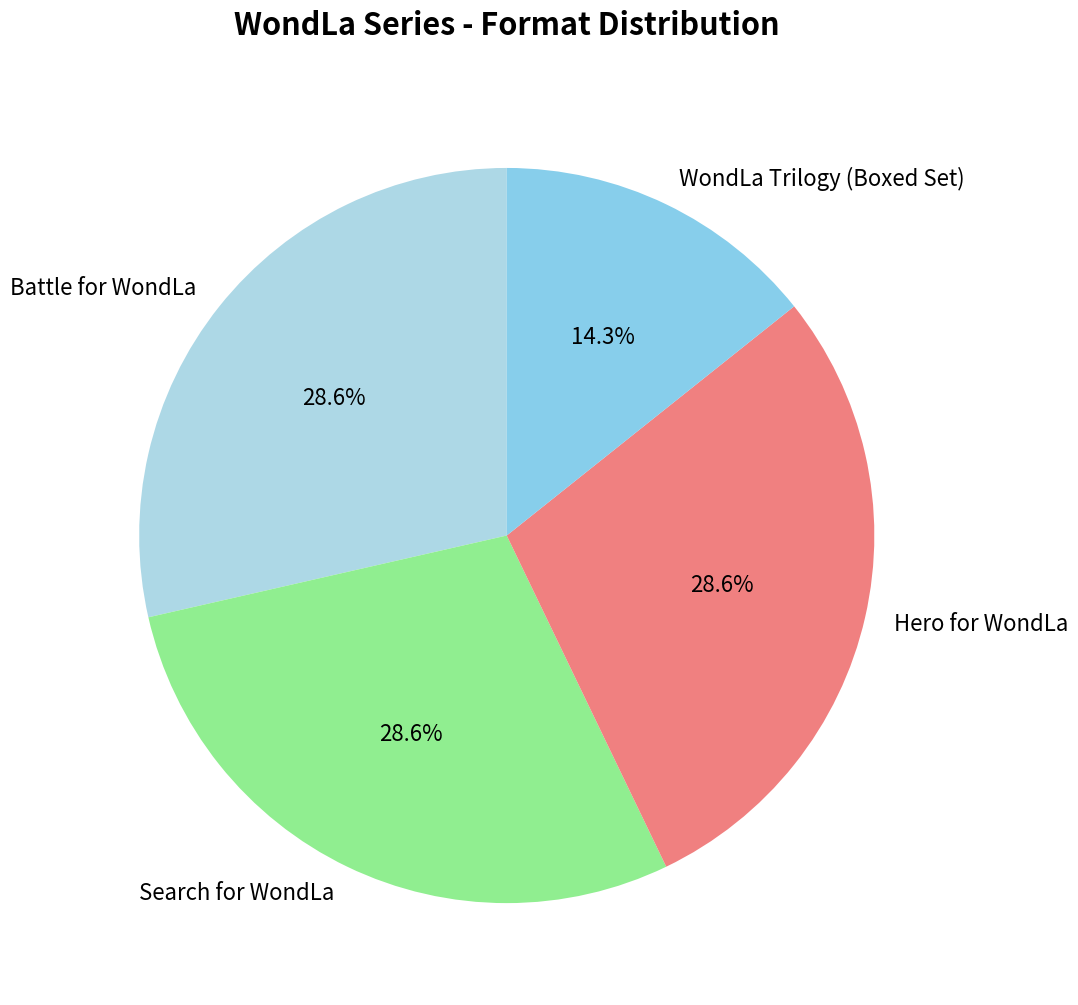

Approximately how many times larger is the value at Search for WondLa compared to WondLa Trilogy (Boxed Set)?

2.0